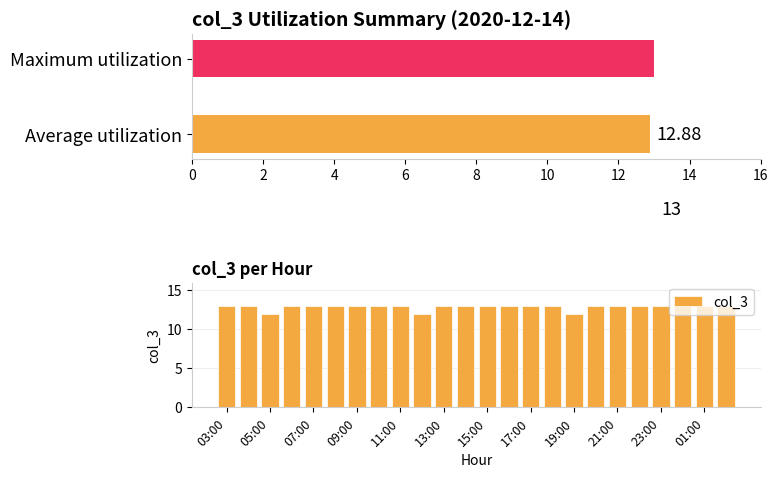

The chart shows a value of 13 at 11. True or false?

True